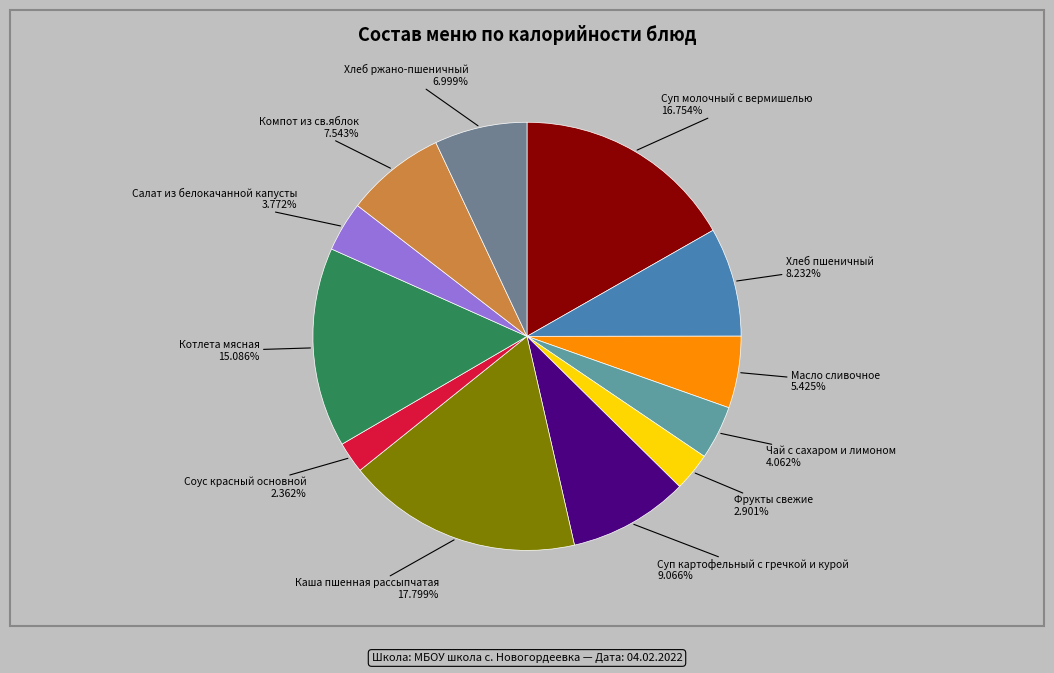

What percentage do Хлеб ржано-пшеничный and Соус красный основной together represent?

9.4%